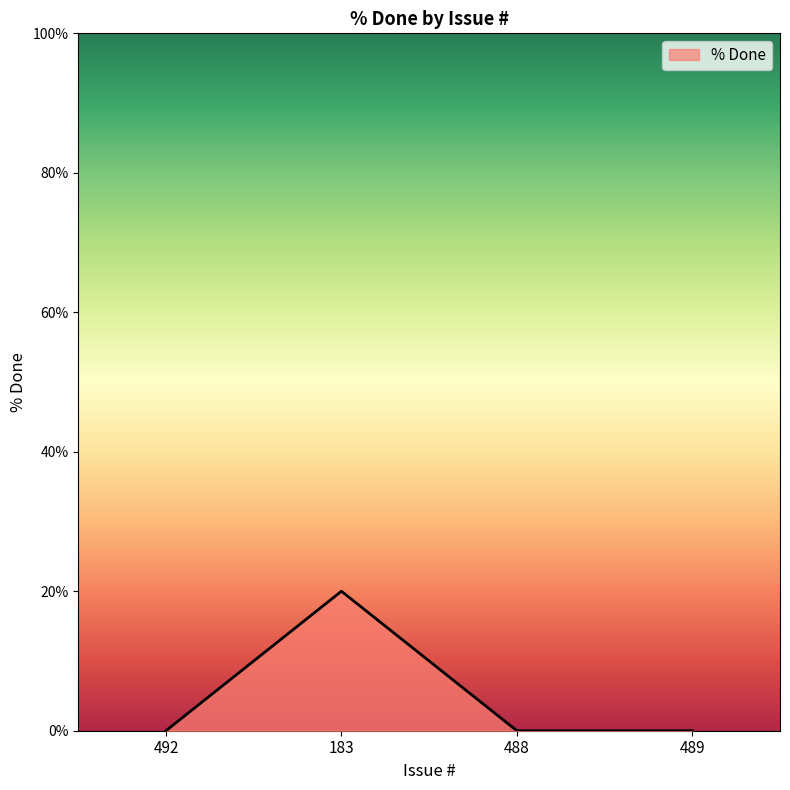

At which category does the data reach its first local peak?

183